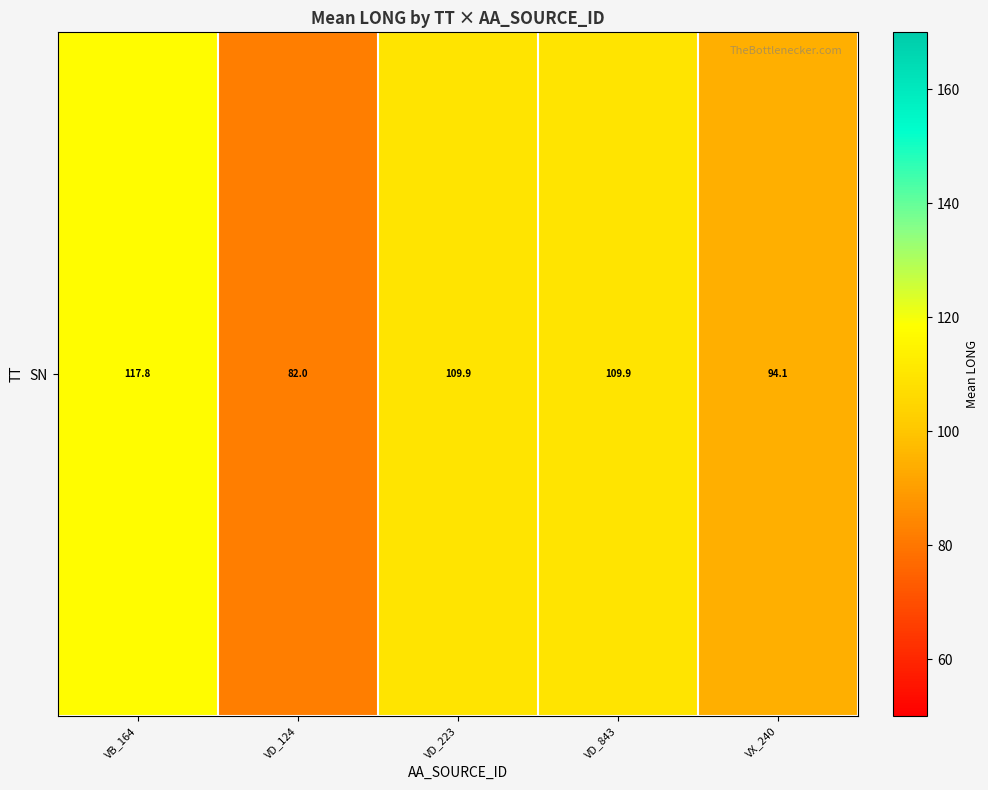

How many categories are shown in the chart?

5